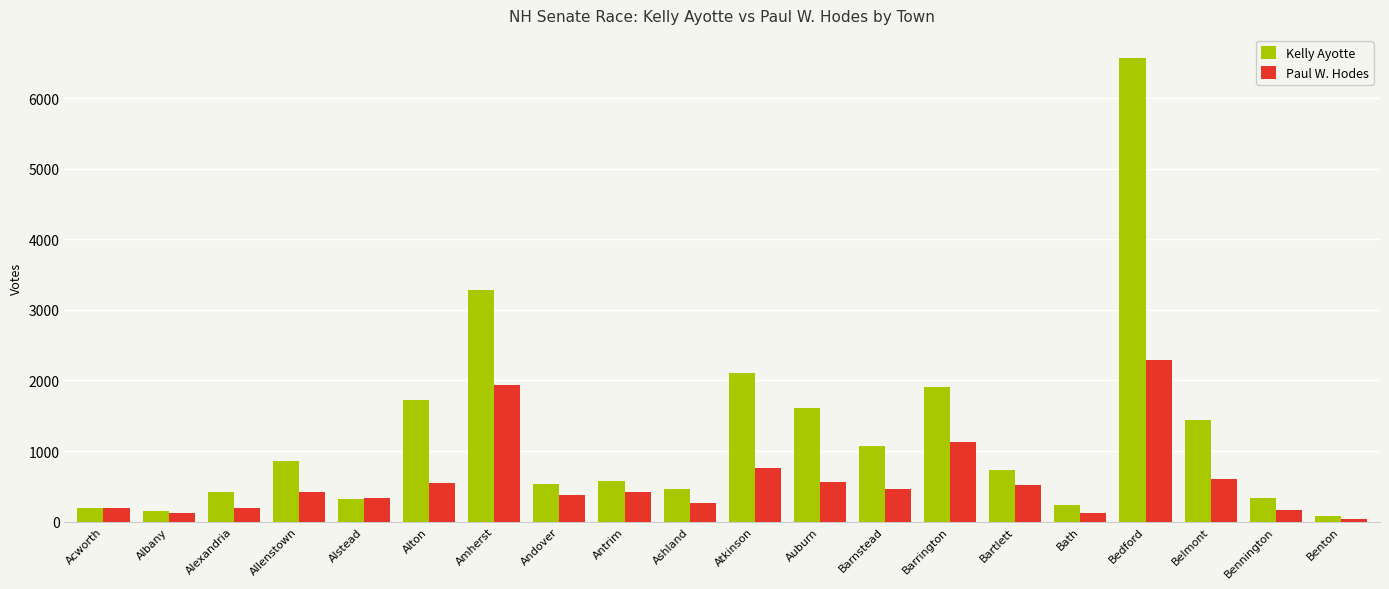

At which label is Kelly Ayotte closest to 3322?

Amherst